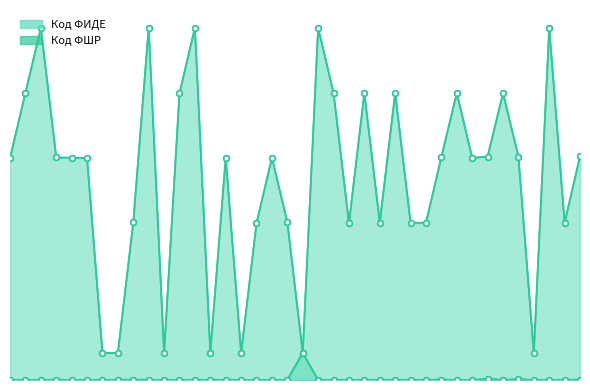

At which label does Код ФИДЕ first exceed 34180858?

2